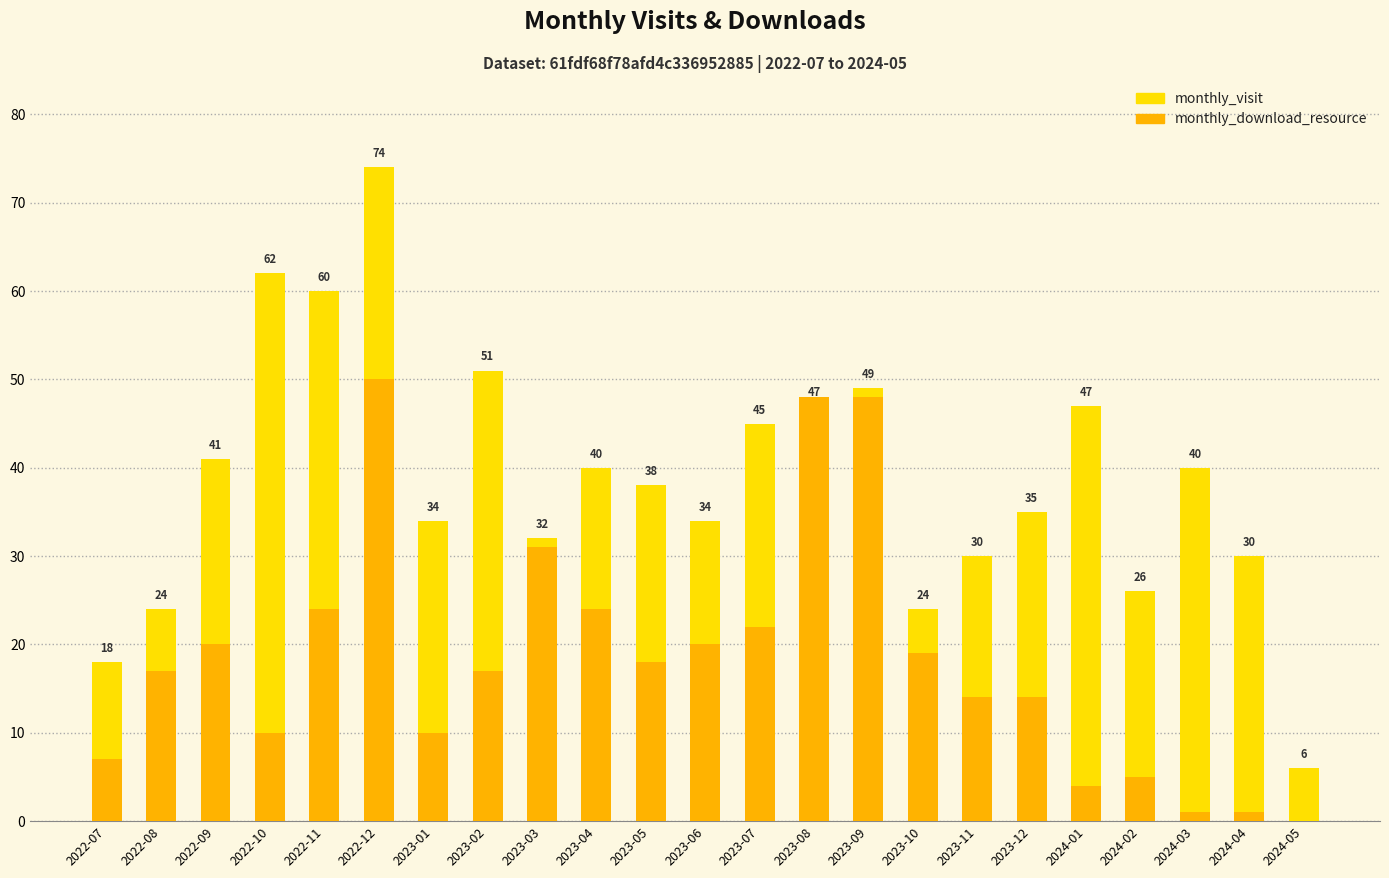

Reading left to right, transcribe all the data shown in this chart.

monthly_visit: 18	24	41	62	60	74	34	51	32	40	38	34	45	47	49	24	30	35	47	26	40	30	6
monthly_download_resource: 7	17	20	10	24	50	10	17	31	24	18	20	22	48	48	19	14	14	4	5	1	1	0